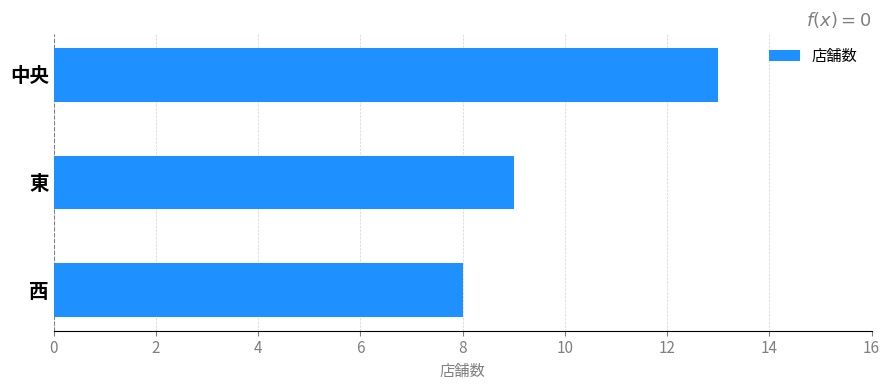

How many values are between 8 and 13?

3